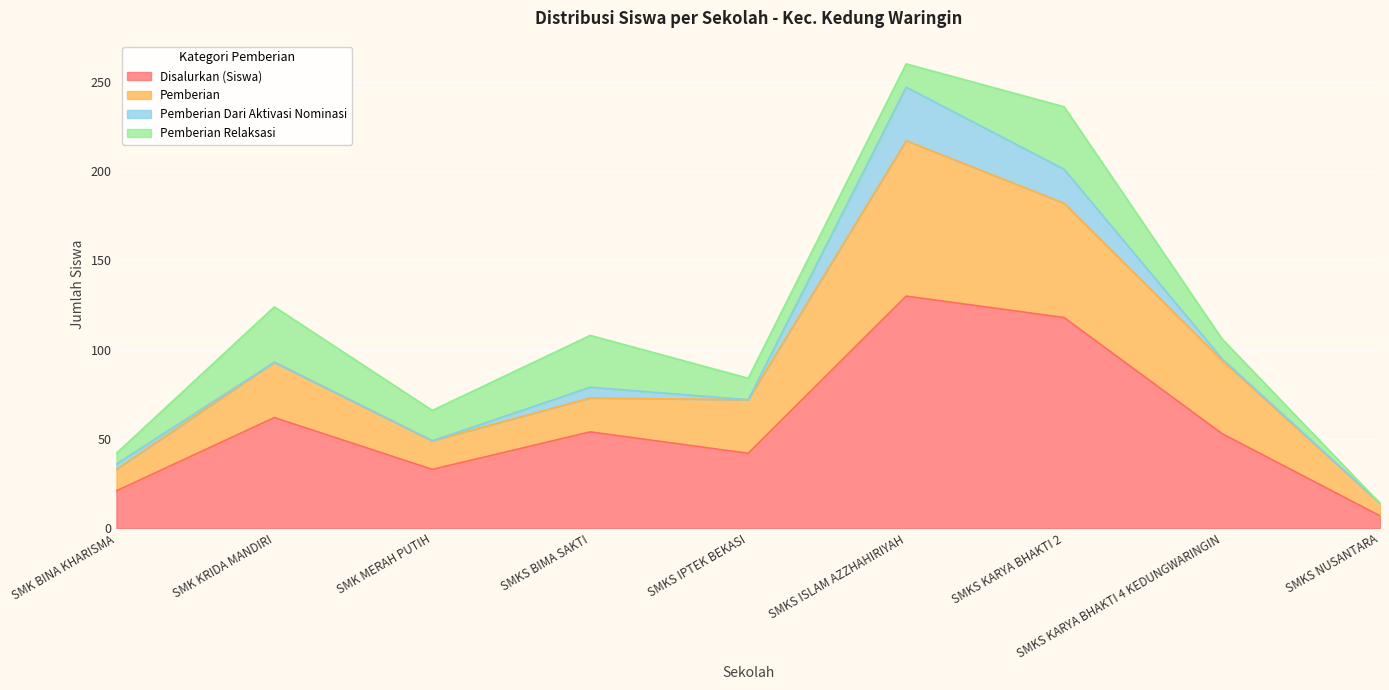

True or false: Disalurkan (Siswa) and Pemberian cross at least once.

False